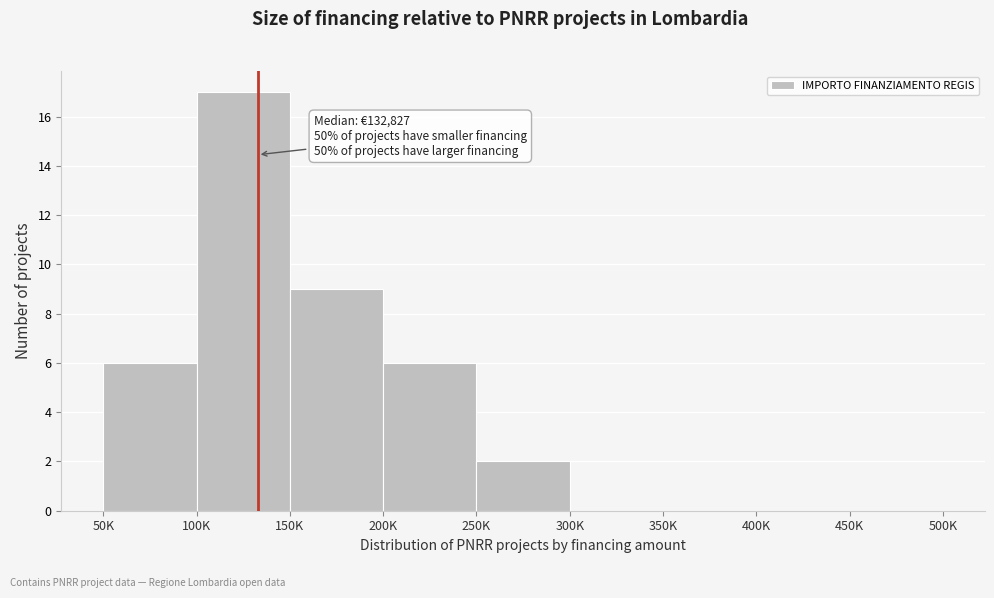

Reading left to right, extract all data points from this chart.

50K=6	100K=17	150K=9	200K=6	250K=2	300K=0	350K=0	400K=0	450K=0